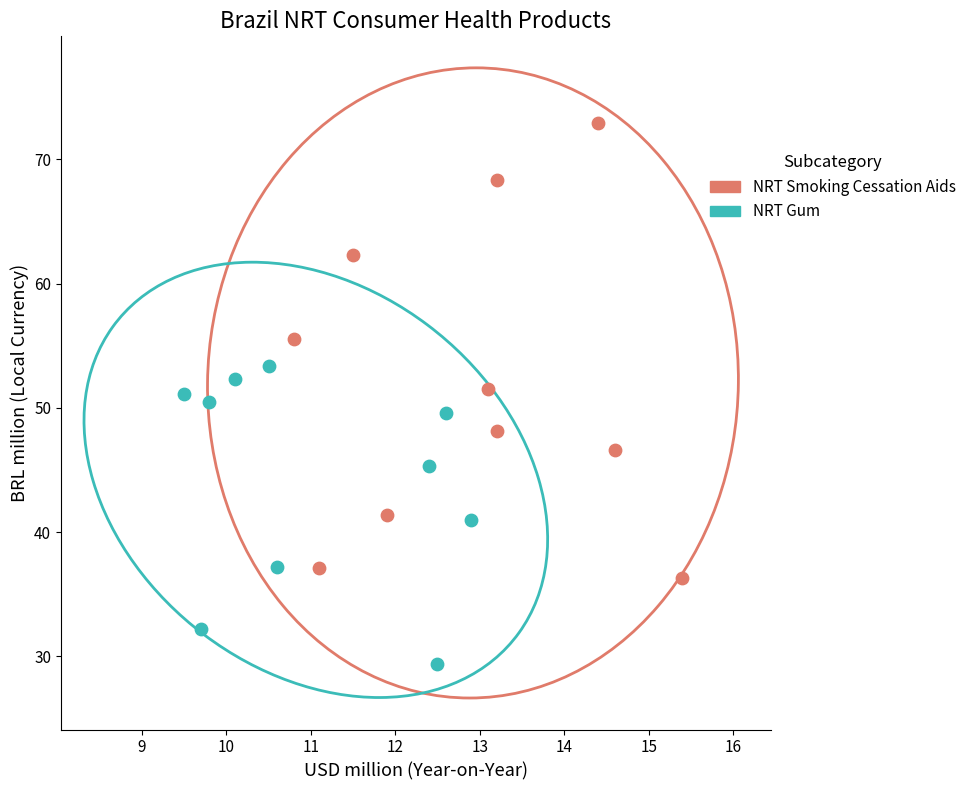

Which series reaches the minimum Y coordinate?

NRT Gum